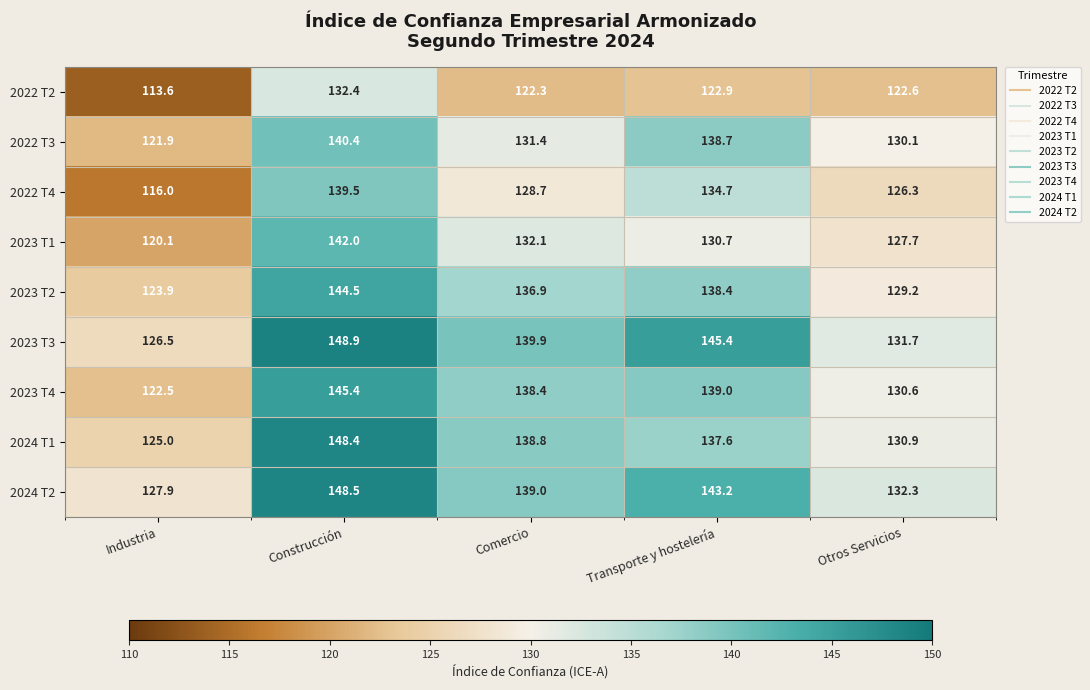

What is the maximum value shown in the chart?

148.9